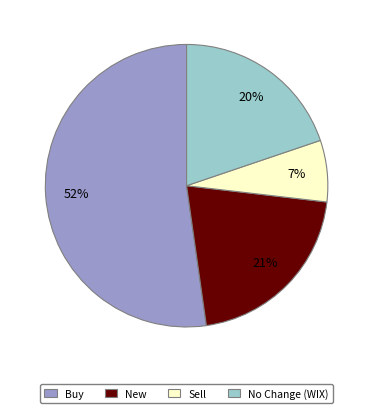

Count the number of slices in the pie.

4